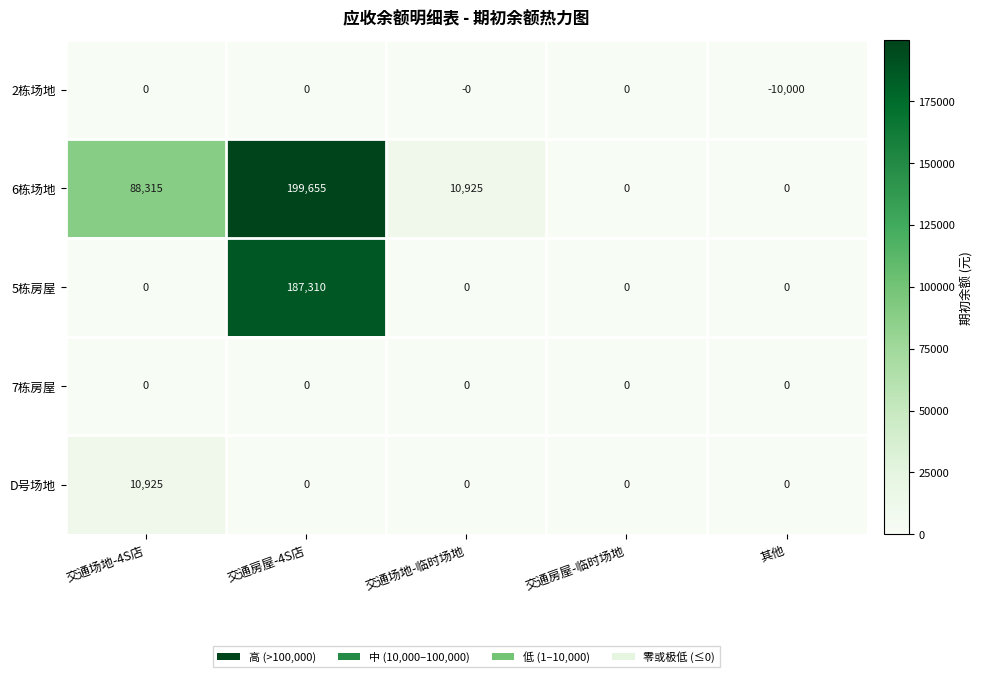

What is the sum of the 6栋场地 values at 交通场地-临时场地 and 交通房屋-临时场地?

10925